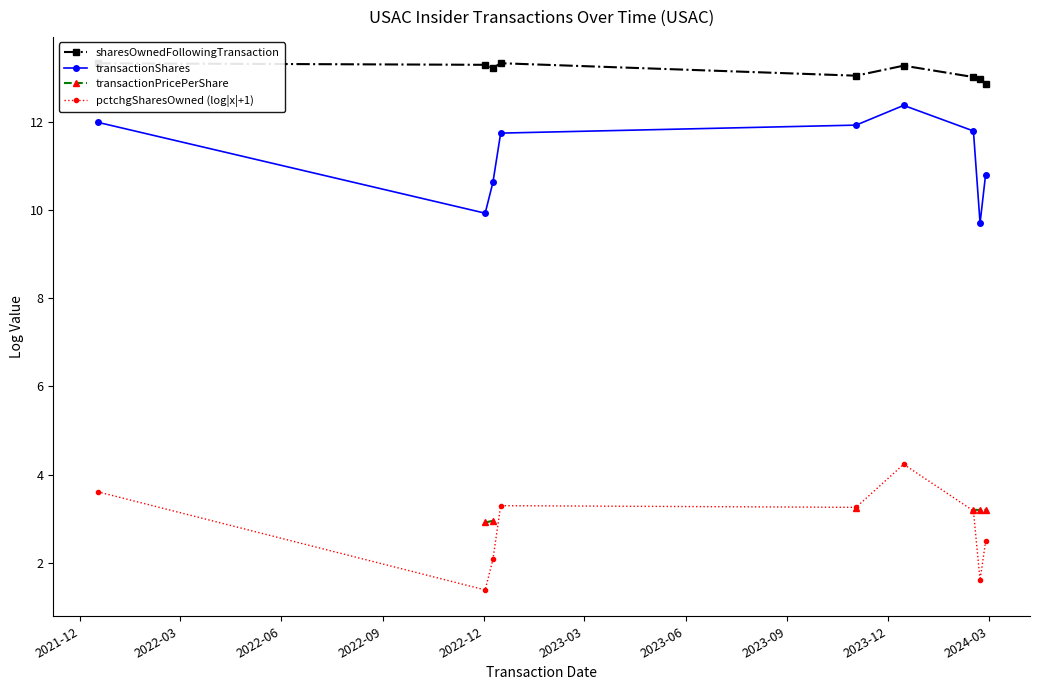

True or false: sharesOwnedFollowingTransaction and pctchgSharesOwned (log|x|+1) cross at least once.

False